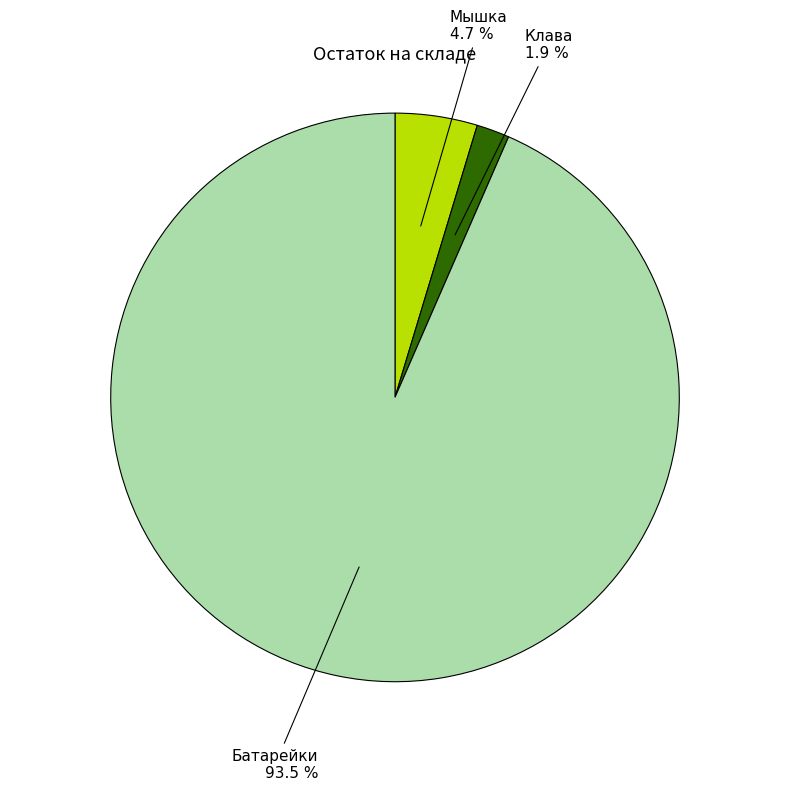

Count the number of slices in the pie.

3